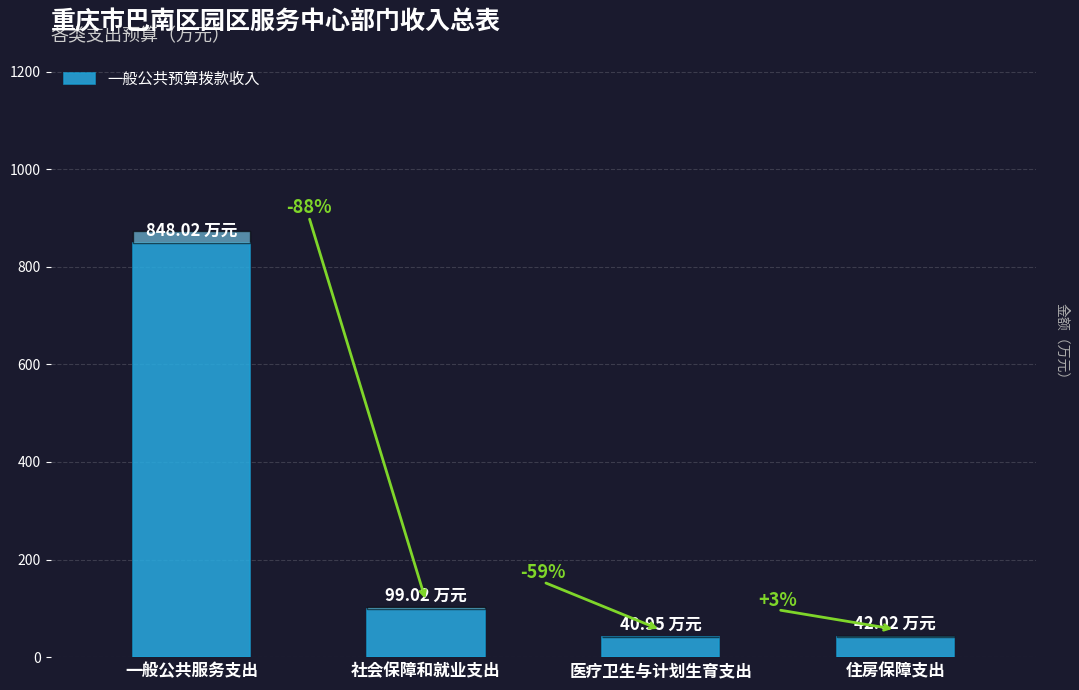

What position from the right is 医疗卫生与计划生育支出?

2